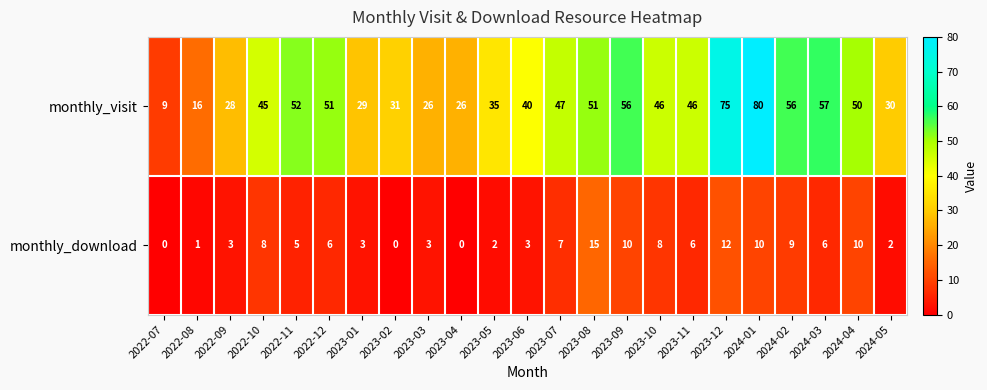

Which series has the largest range (max minus min)?

monthly_visit